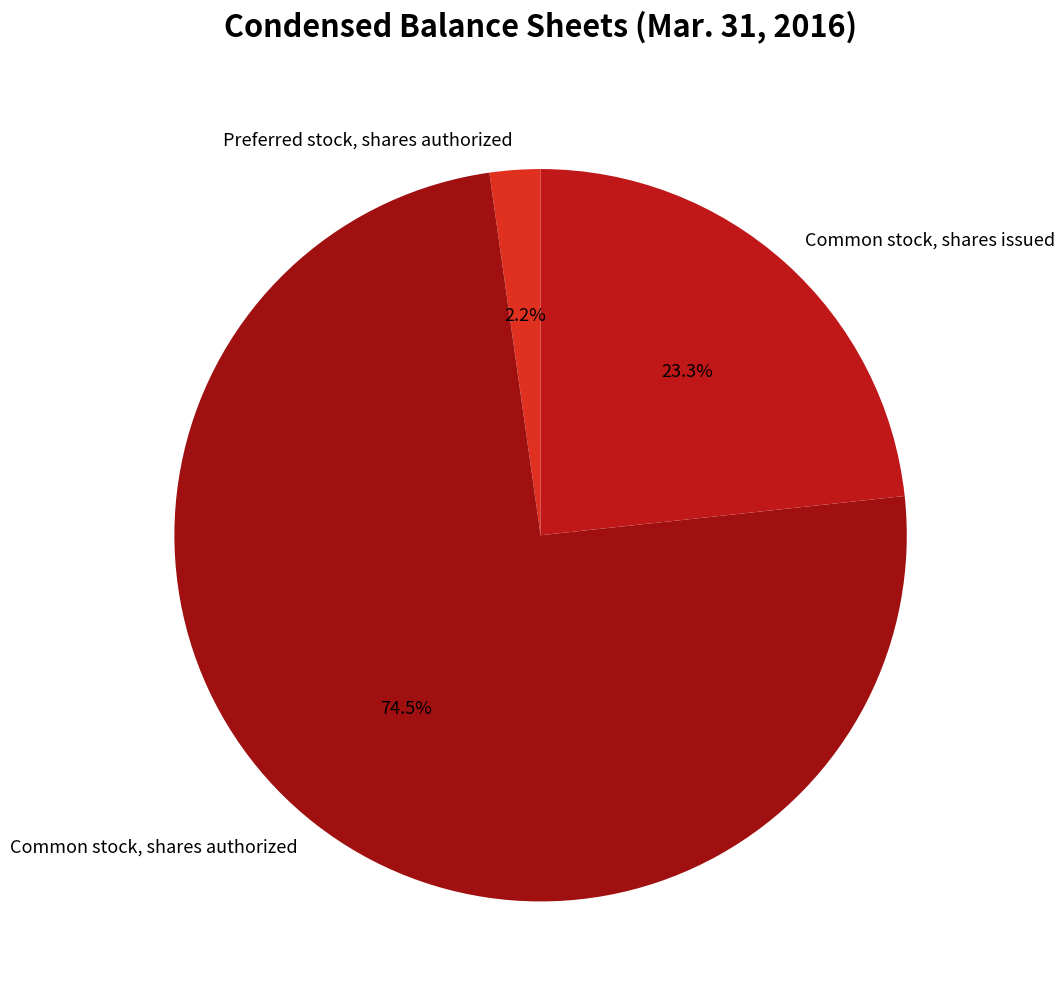

How many segments does this pie chart have?

3